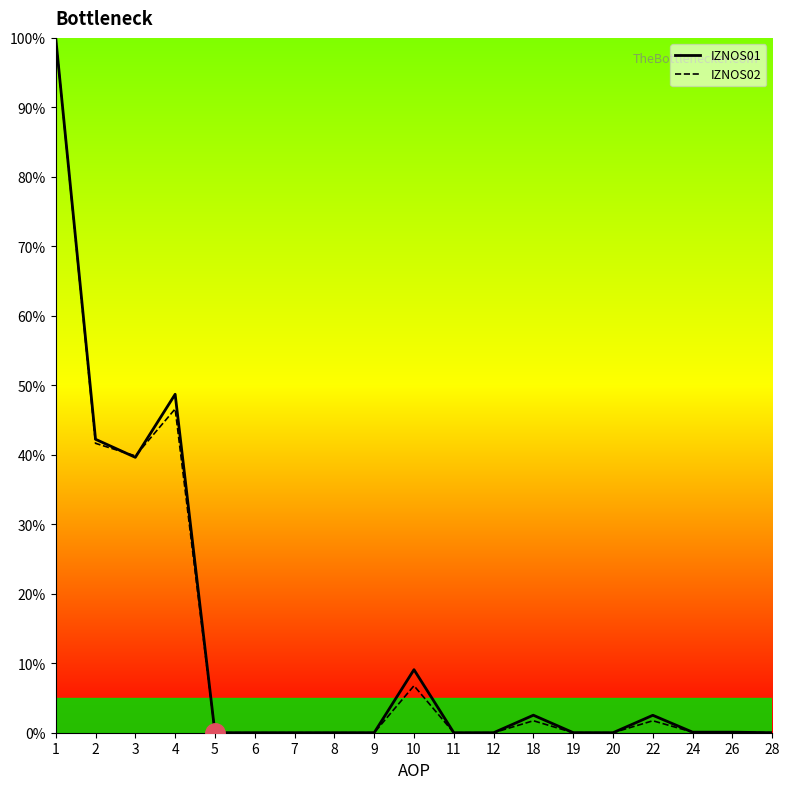

True or false: IZNOS01 has more than 0 interior local peaks.

True